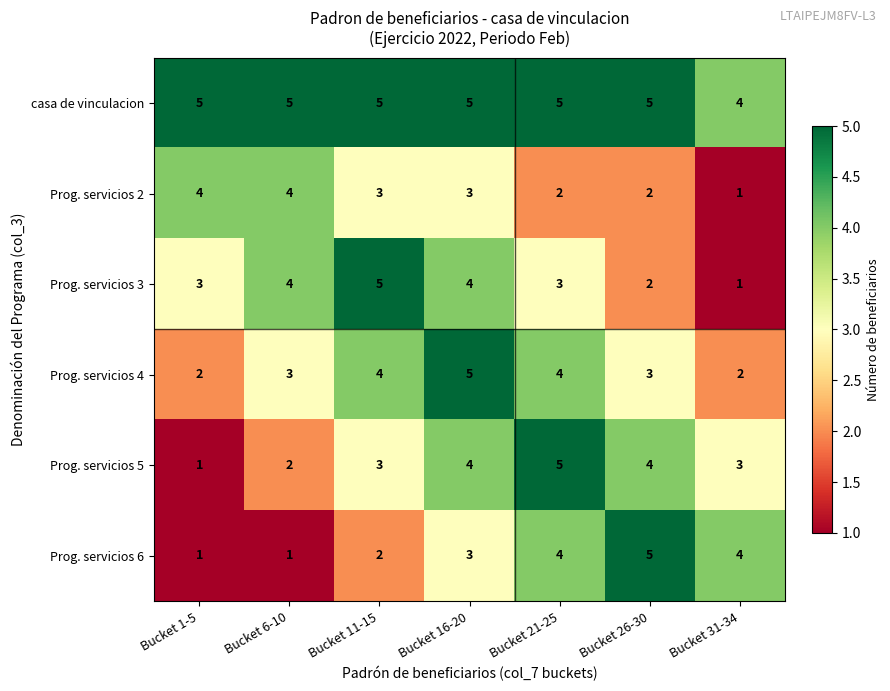

Read the Prog. servicios 2 value at Bucket 16-20.

3